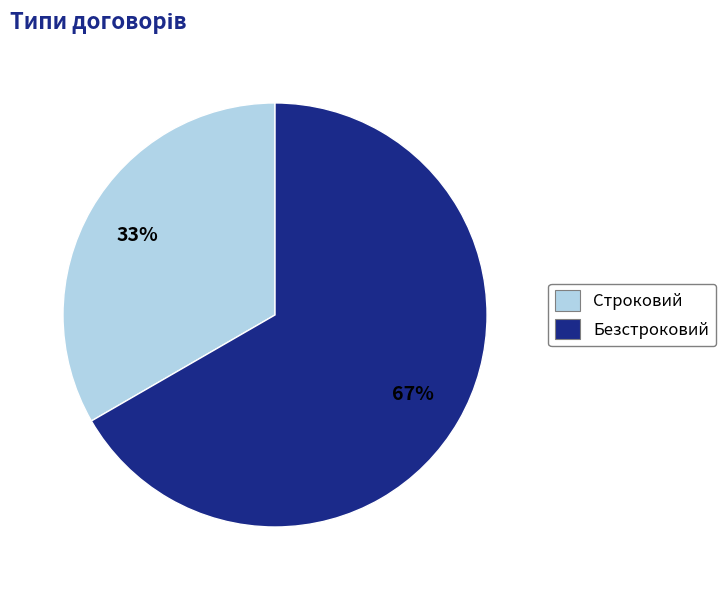

Approximately how many times larger is the value at Строковий compared to Безстроковий?

0.5